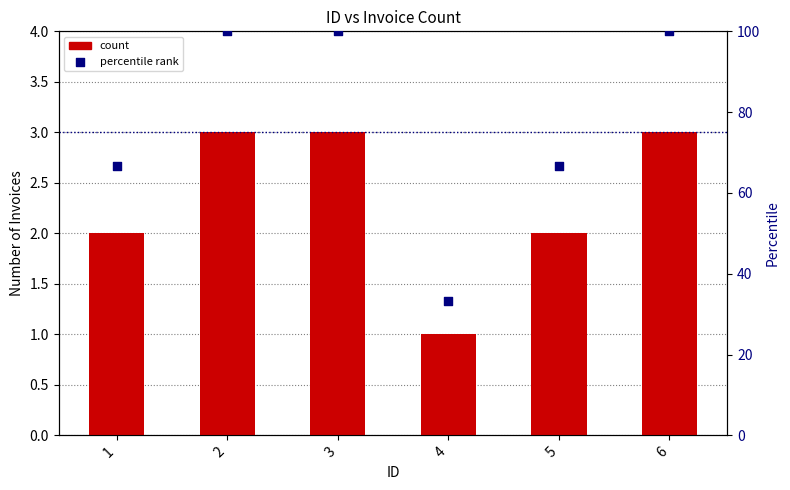

What is the total value across all series at 1?

68.7